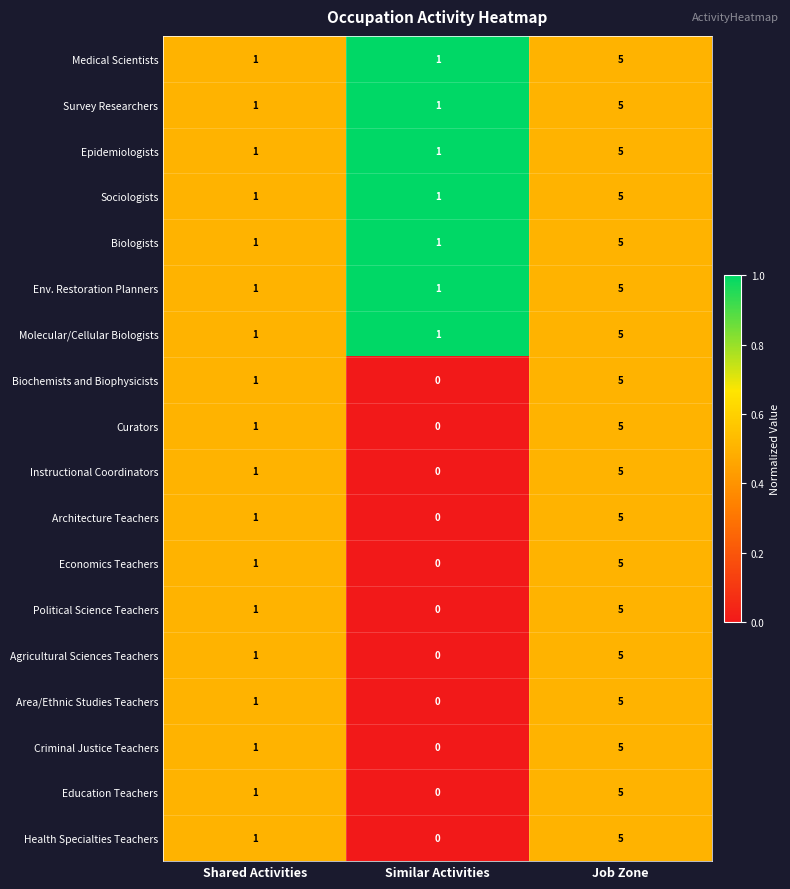

At which category is the sum across all series the highest?

Job Zone